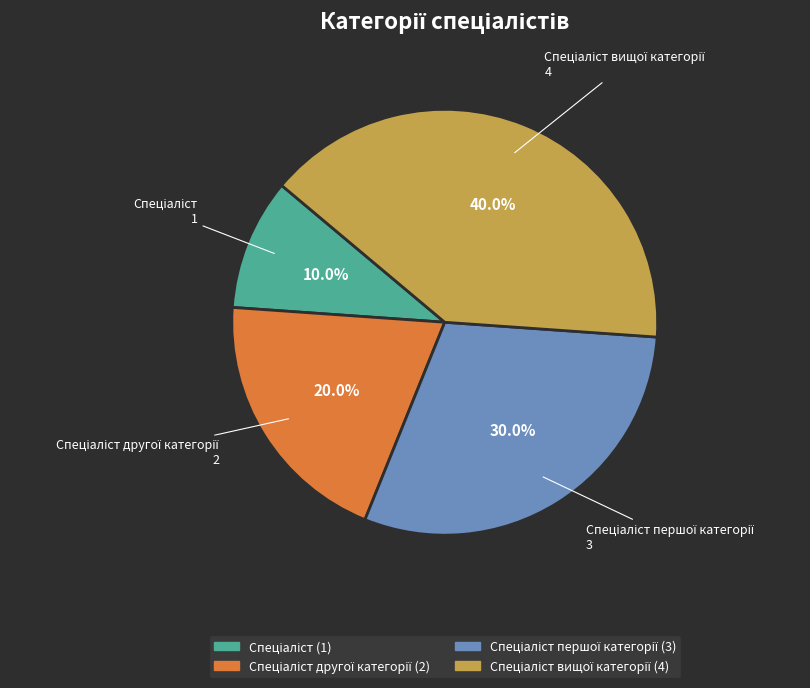

How many slices are in this pie chart?

4